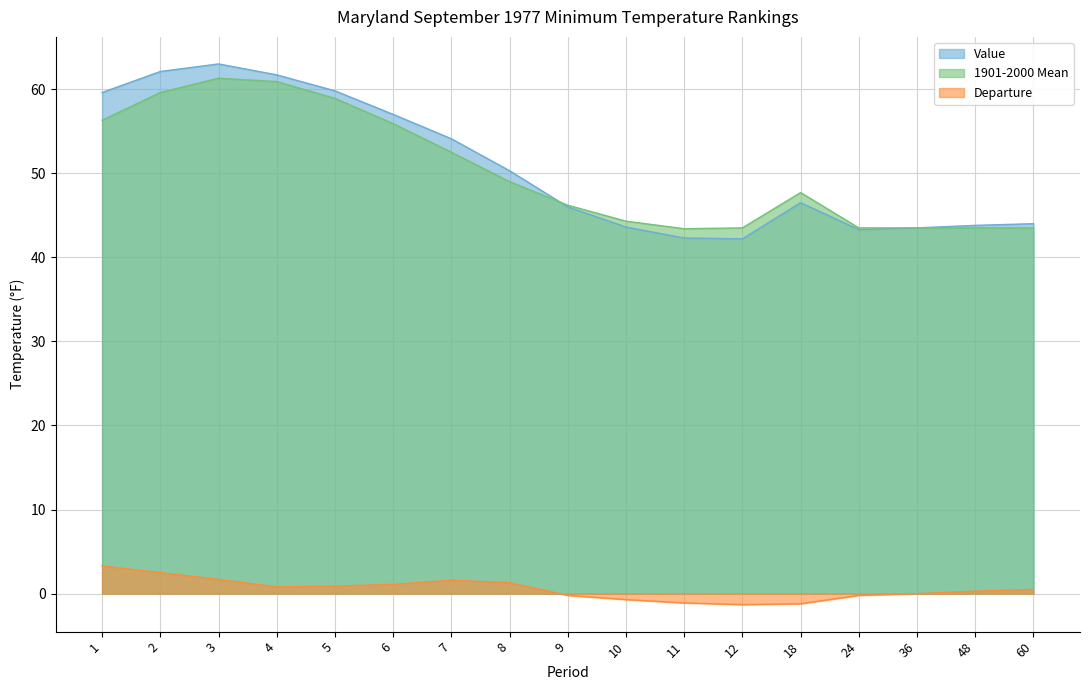

Where is Departure nearest to the value 0?

36